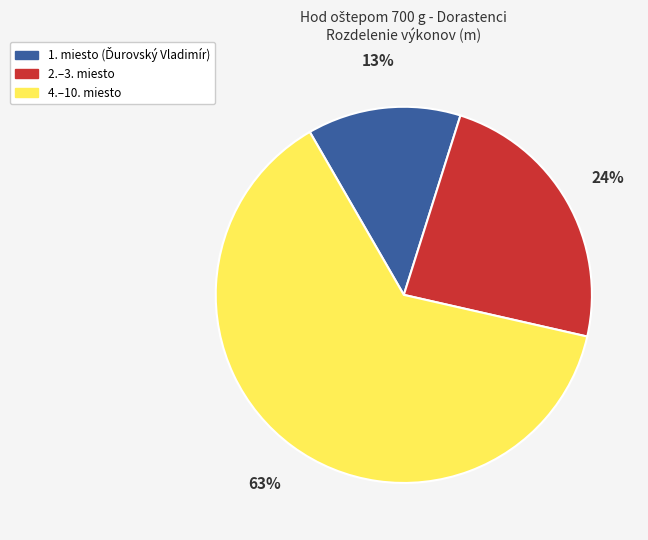

To the nearest percent, what is the difference between the largest and smallest slice percentages?

50%